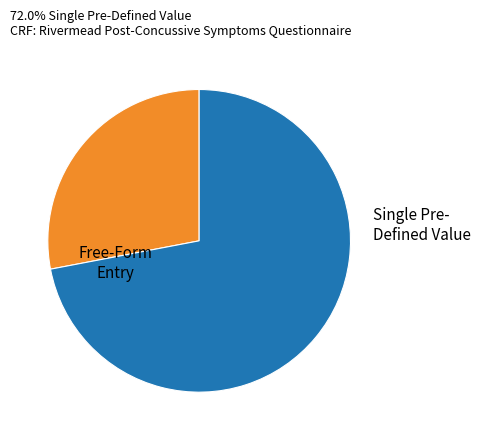

Does any single category account for the majority?

Yes